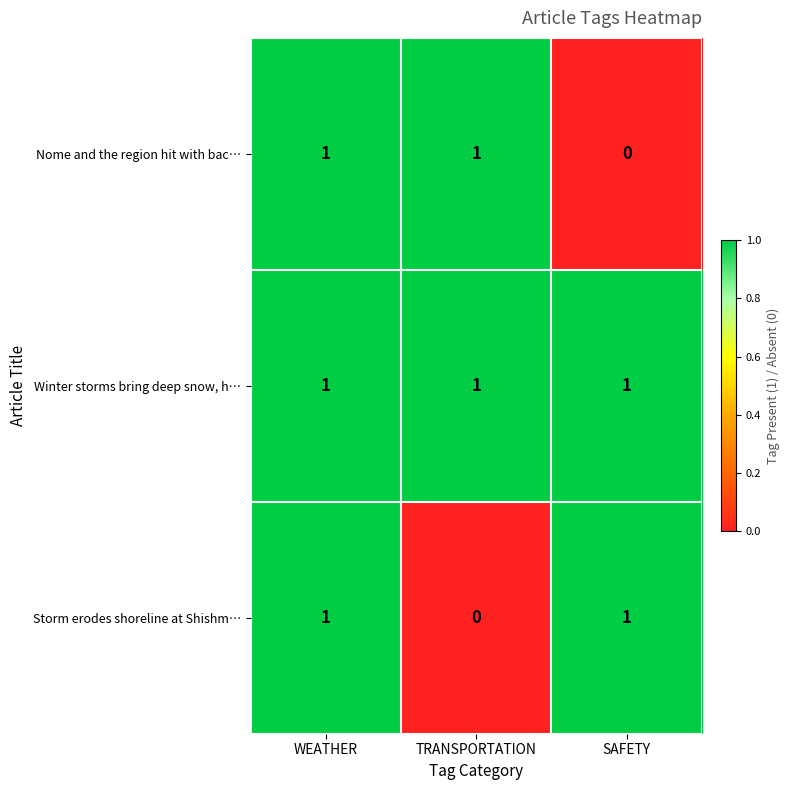

Where is Nome and the region hit with bac… nearest to the value 0?

SAFETY